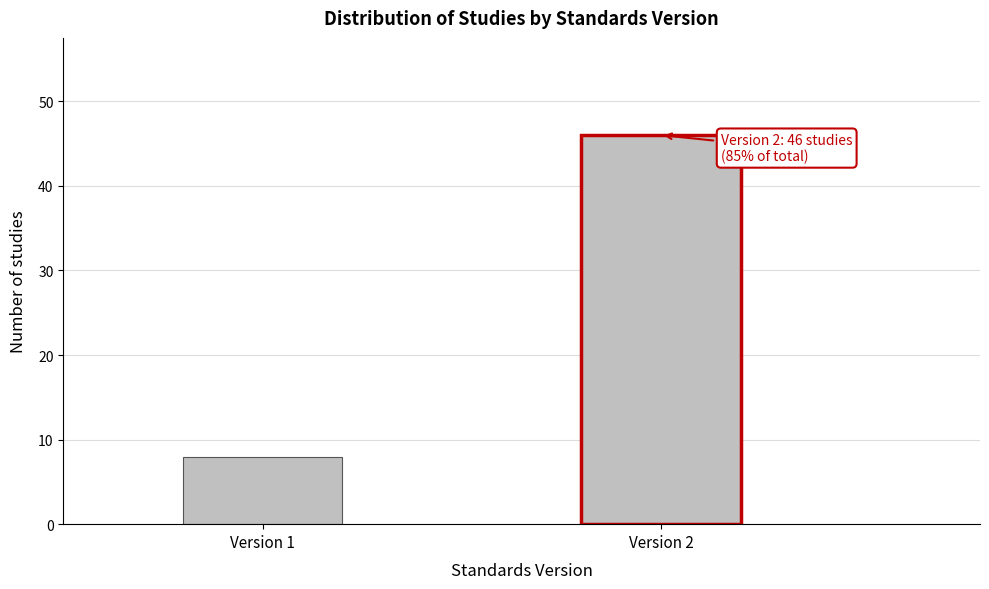

Reading left to right, what are all the values shown in this chart?

8	46